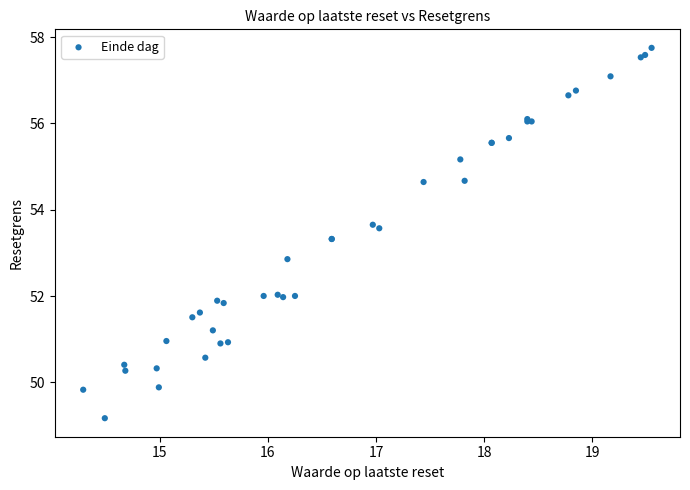

What Y value in the scatter plot is closest to 53?

52.9